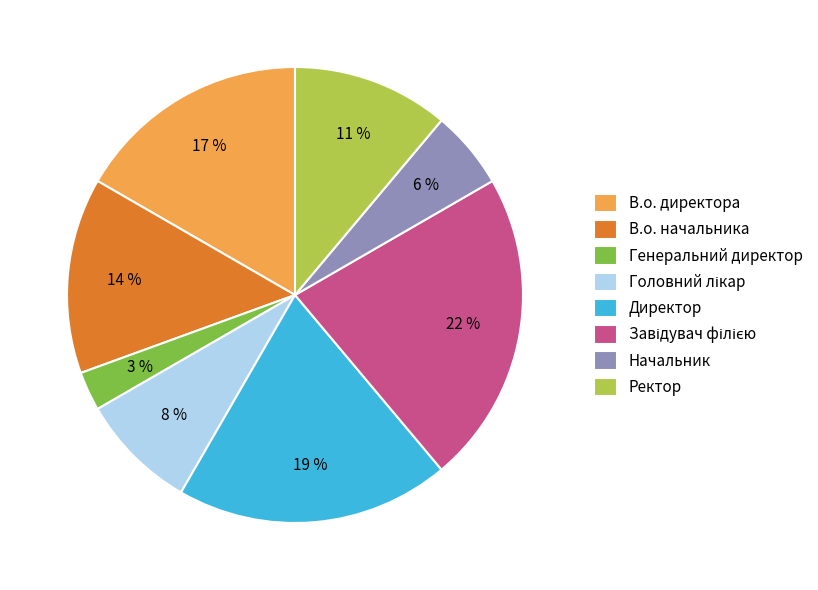

Which has a higher value, Начальник or Директор?

Директор